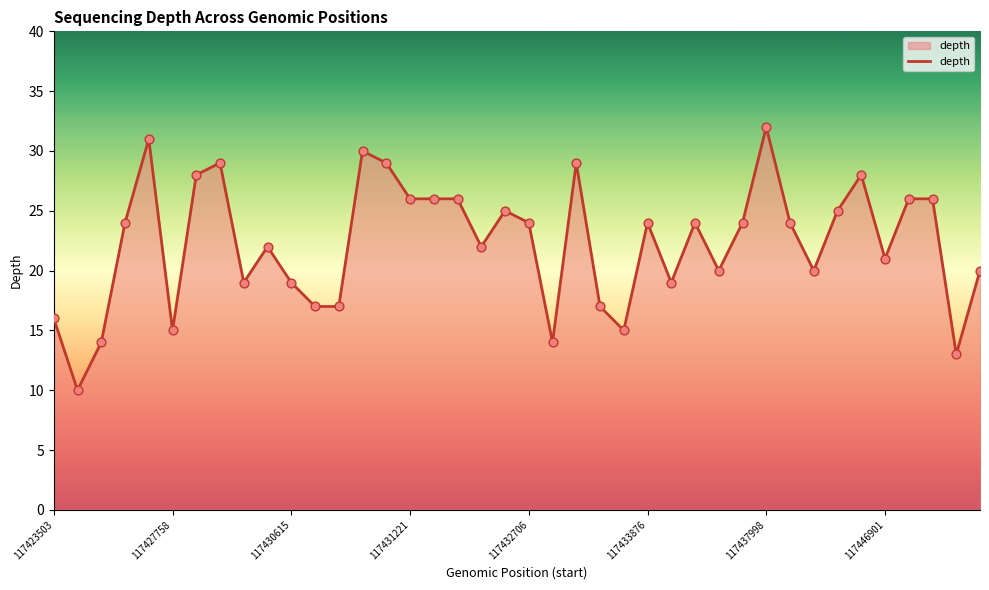

What is the smallest value displayed?

10